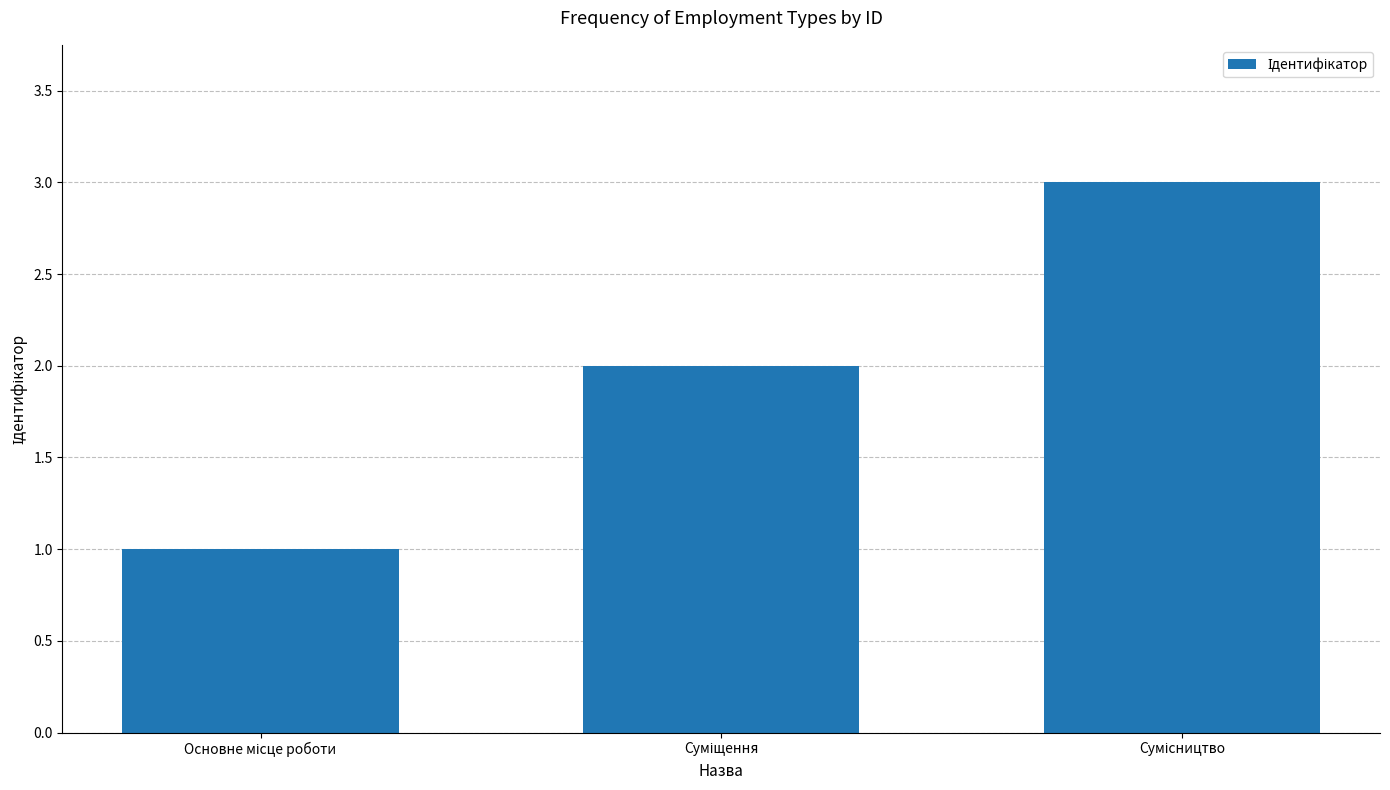

What is the difference between the maximum and minimum values?

2